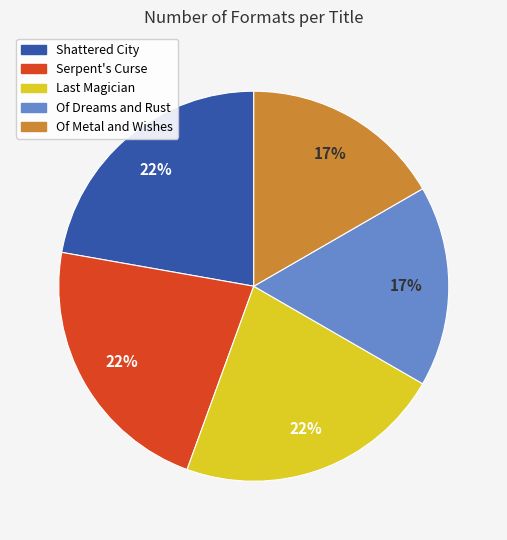

True or false: Shattered City accounts for 11% of the total.

False